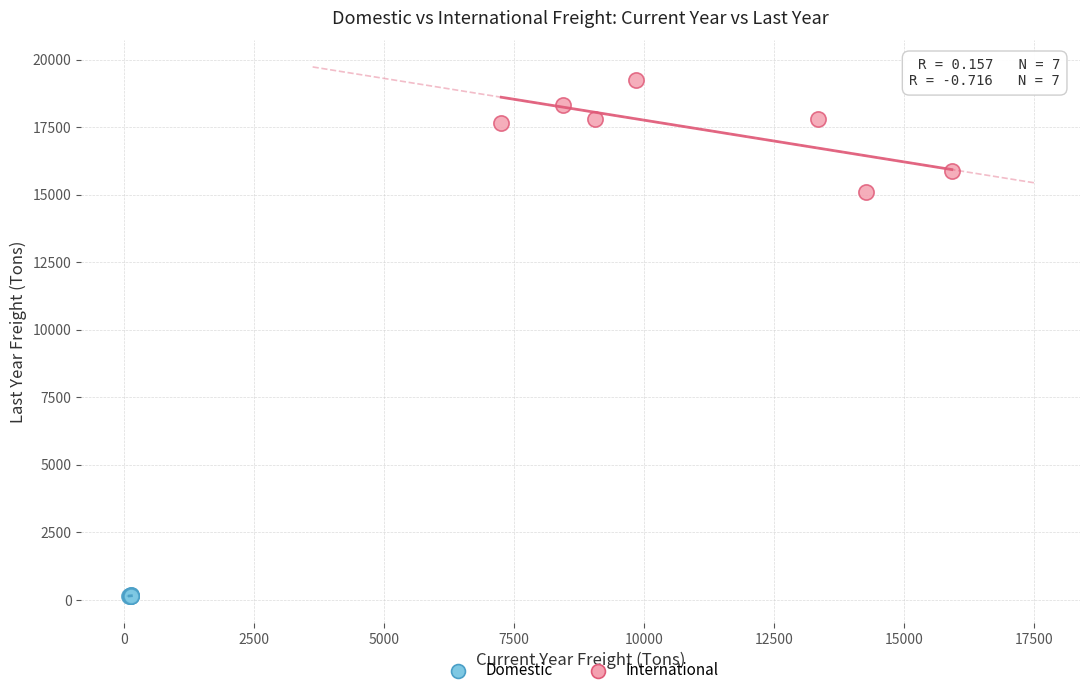

Which series has the widest spread of Y values?

International